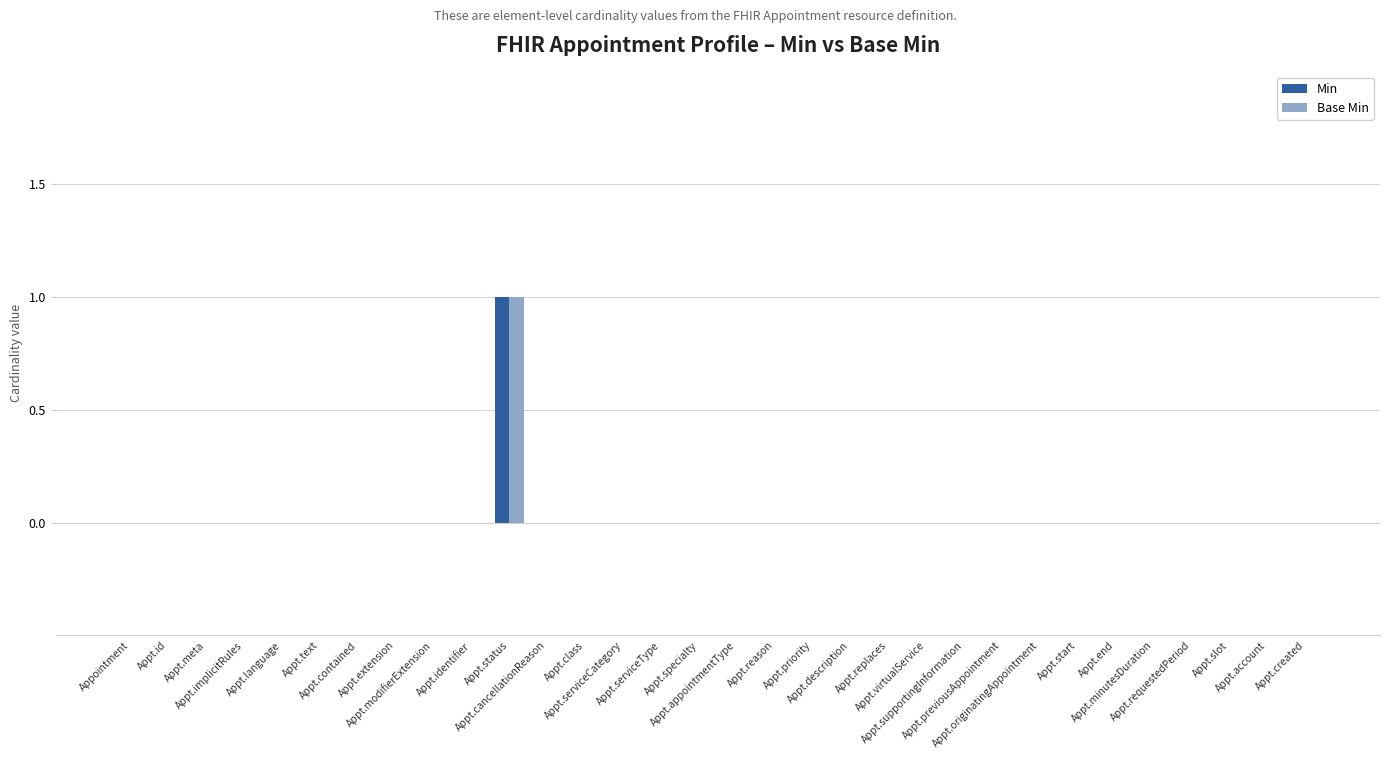

How many groups of bars are there?

32